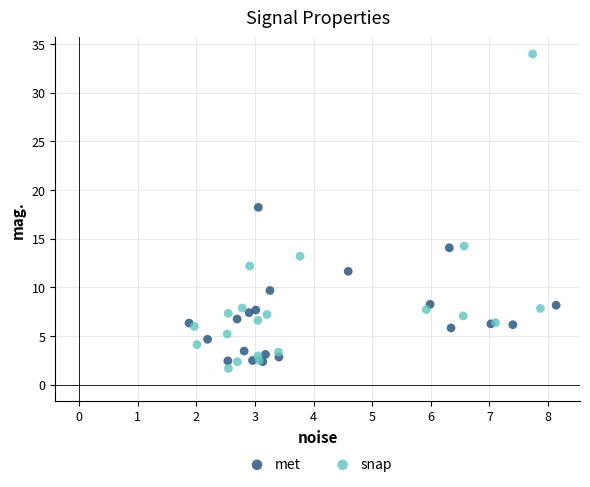

Which series contains the lowest Y value?

snap